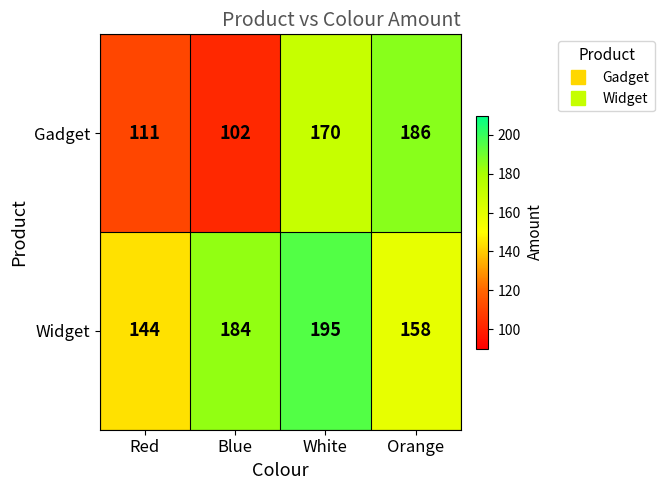

Which label corresponds to the smallest value in the chart?

Blue